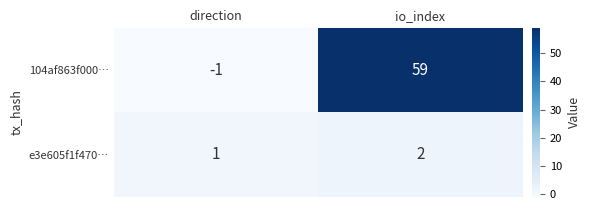

The value of 104af863f000… at io_index is 27. True or false?

False